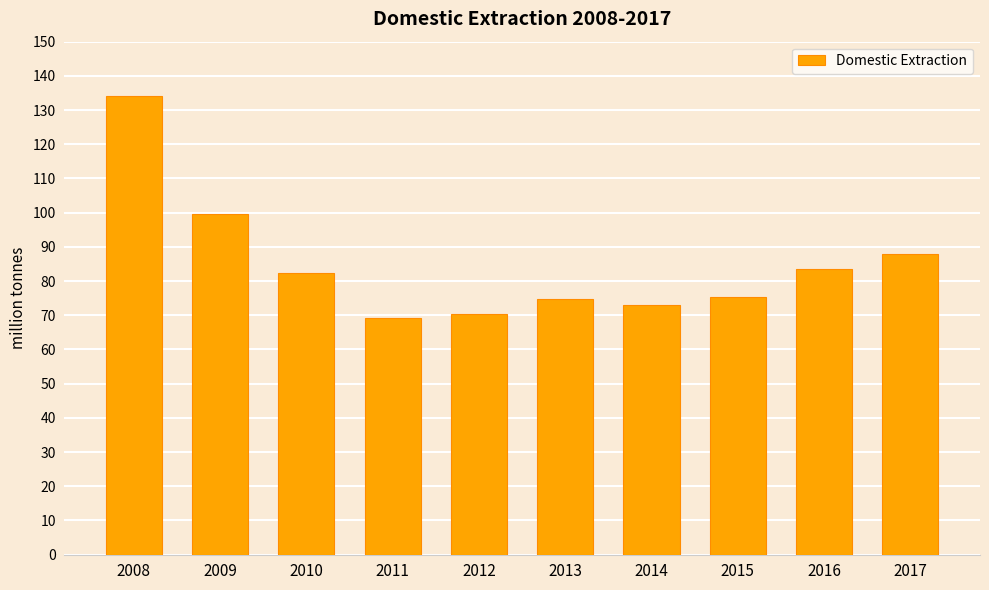

Which category has the highest value across all series?

2008